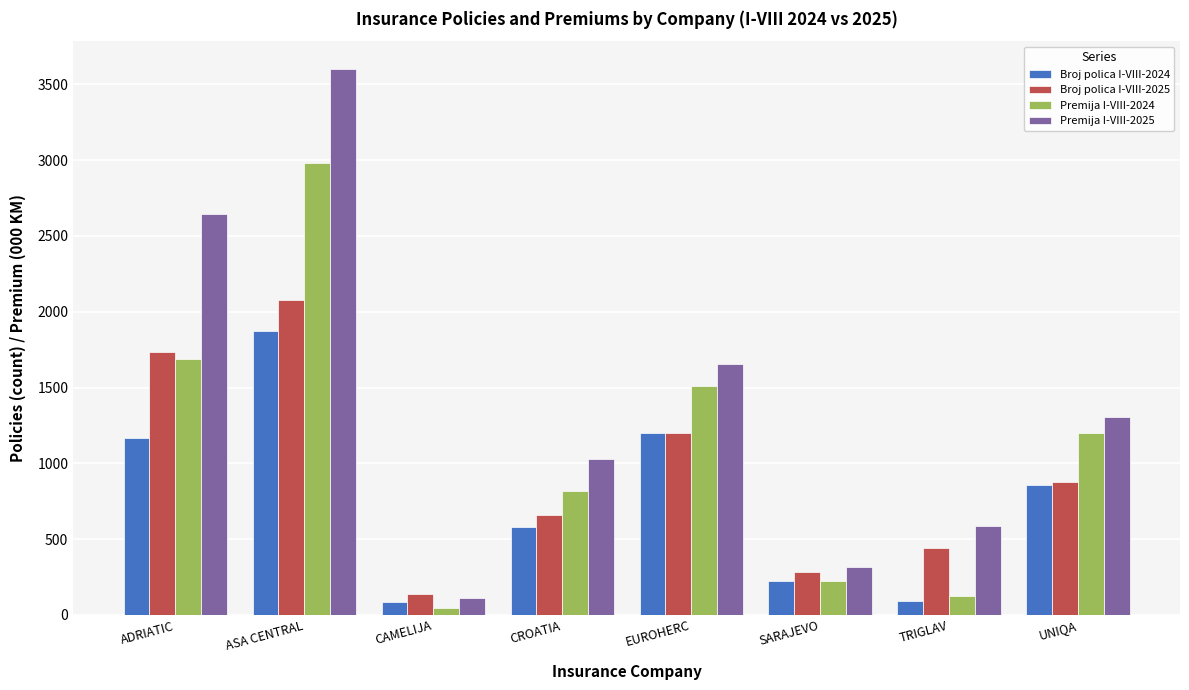

Between ASA CENTRAL and SARAJEVO, which series saw the biggest shift?

Premija I-VIII-2025